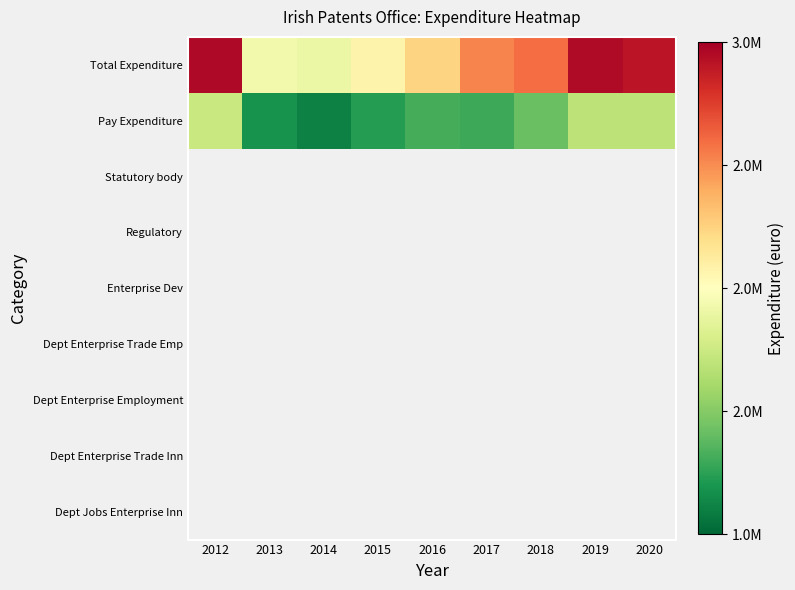

Which category has the lowest value in the Pay Expenditure series?

2014